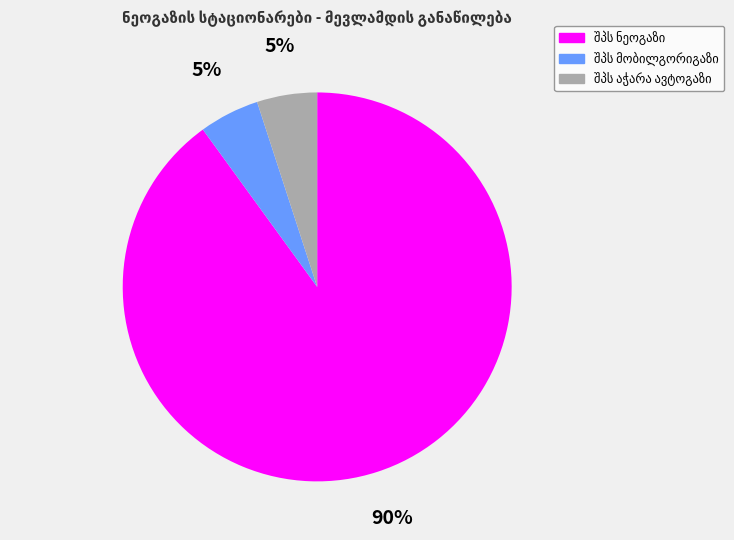

Is there any slice that represents more than half of the pie?

Yes